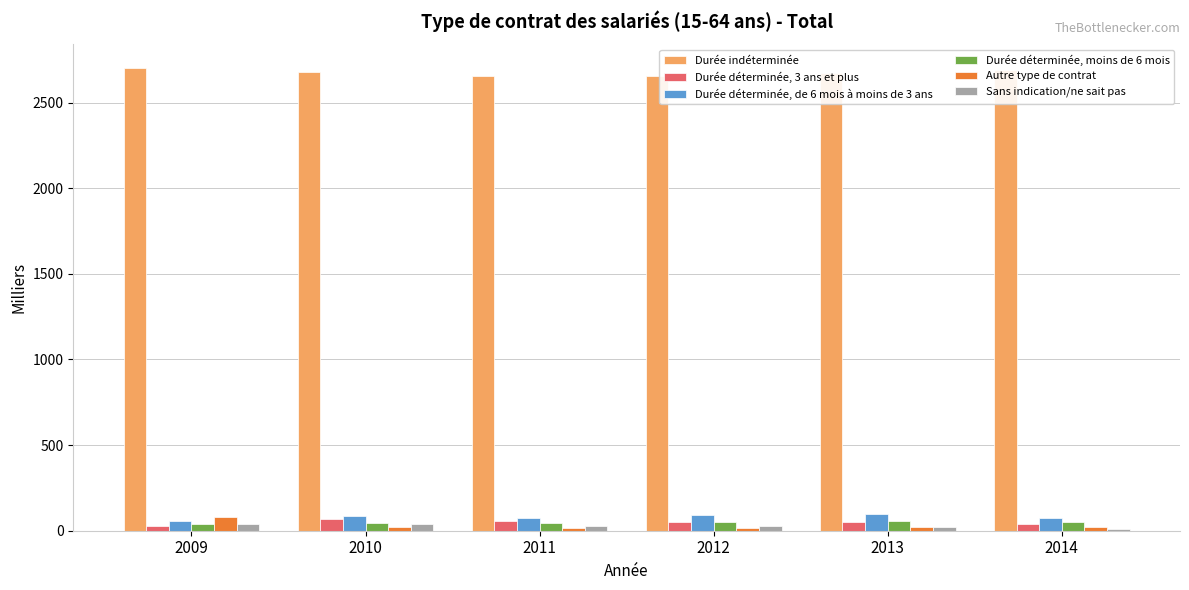

What is the approximate value of Durée déterminée, de 6 mois à moins de 3 ans at 2010?

86.6